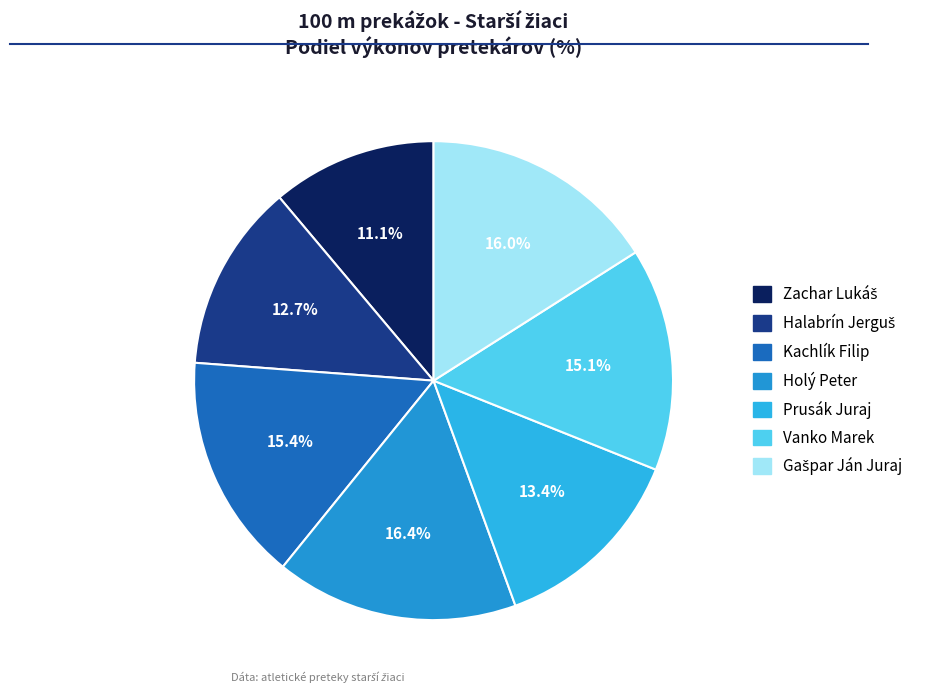

Do Vanko Marek and Zachar Lukáš together represent more than half of the pie?

No